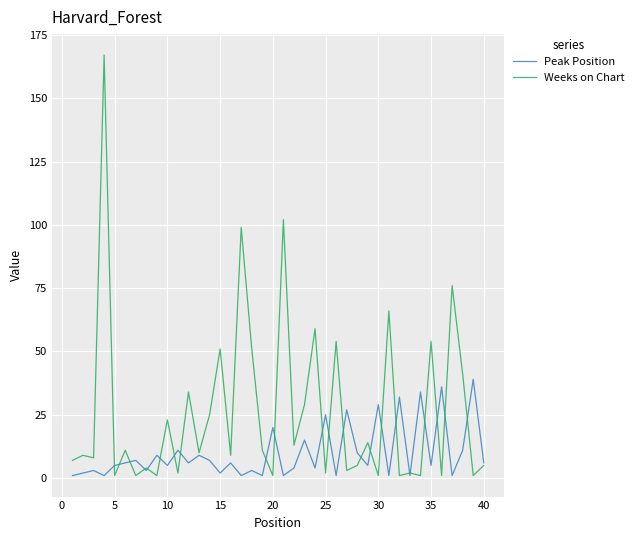

Which series has the largest range (max minus min)?

Weeks on Chart